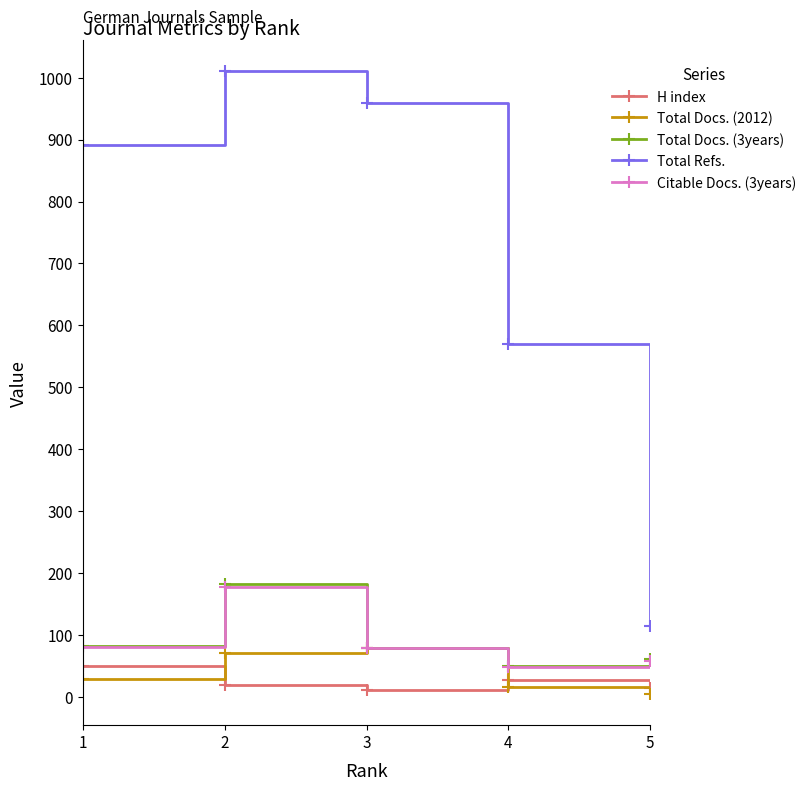

What is the maximum value shown in the chart?

1010